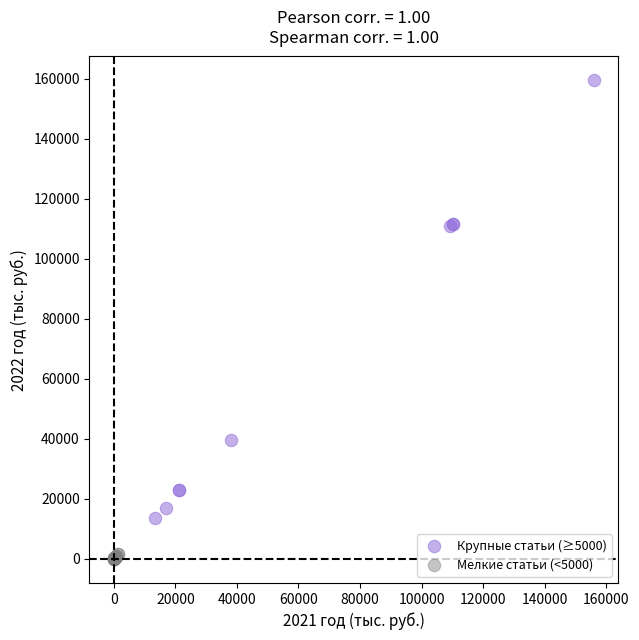

Which series has the widest spread of Y values?

Крупные статьи (≥5000)